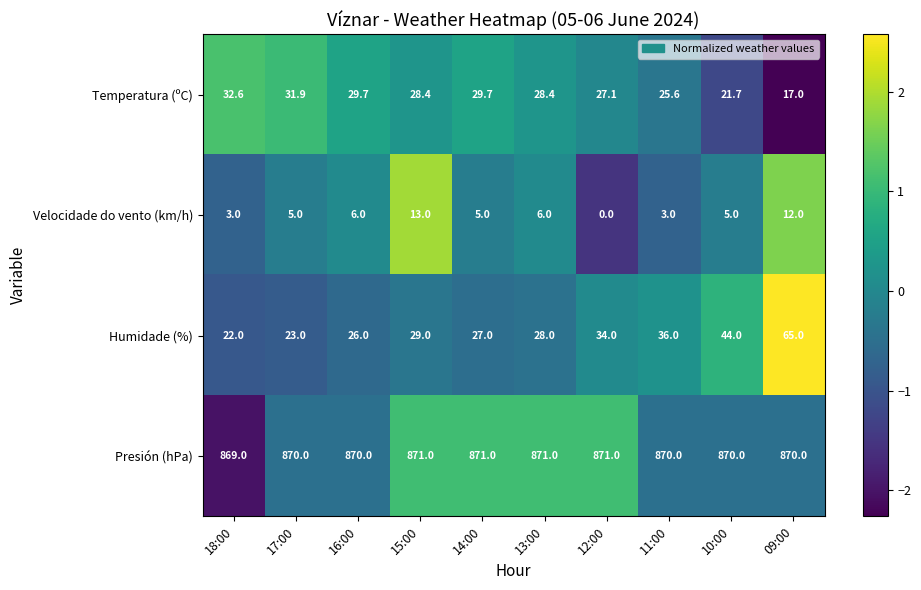

What value does the Presión (hPa) series have at 18:00?

869.0